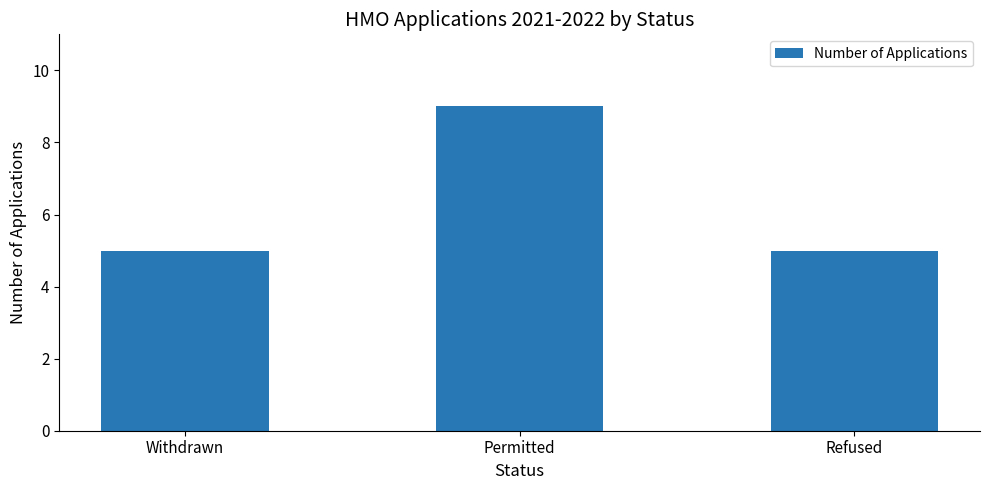

True or false: the data shows 5 at Permitted.

False